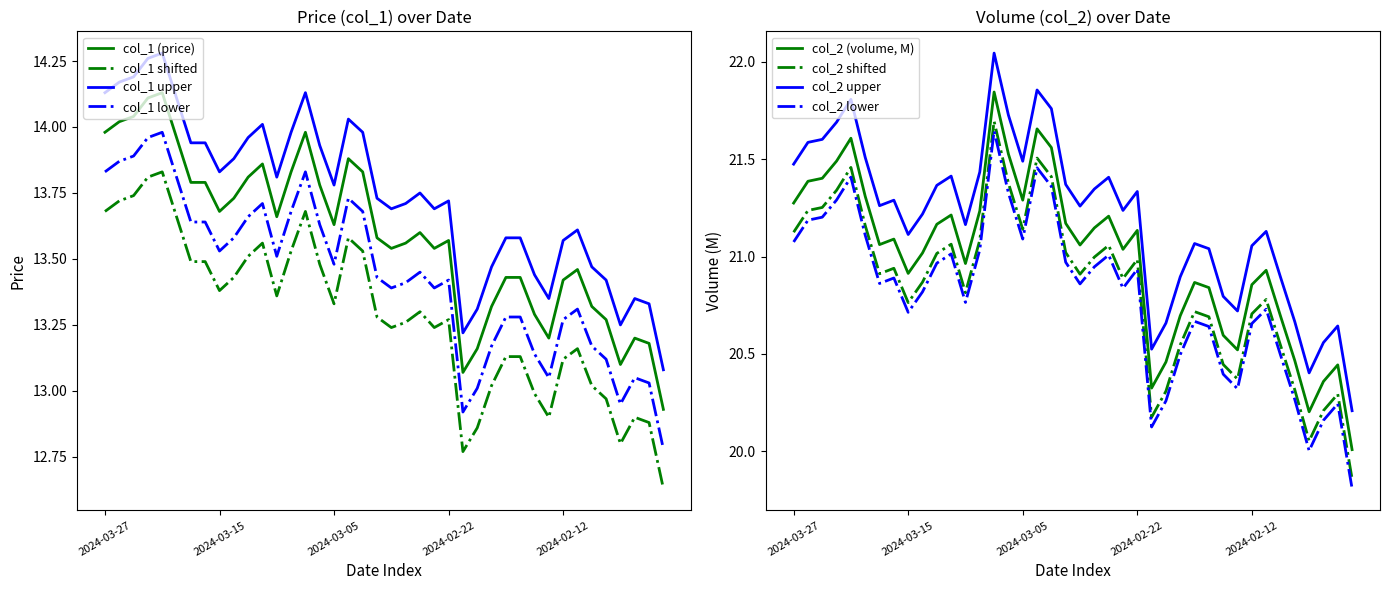

What is the minimum value for col_2?

19.9